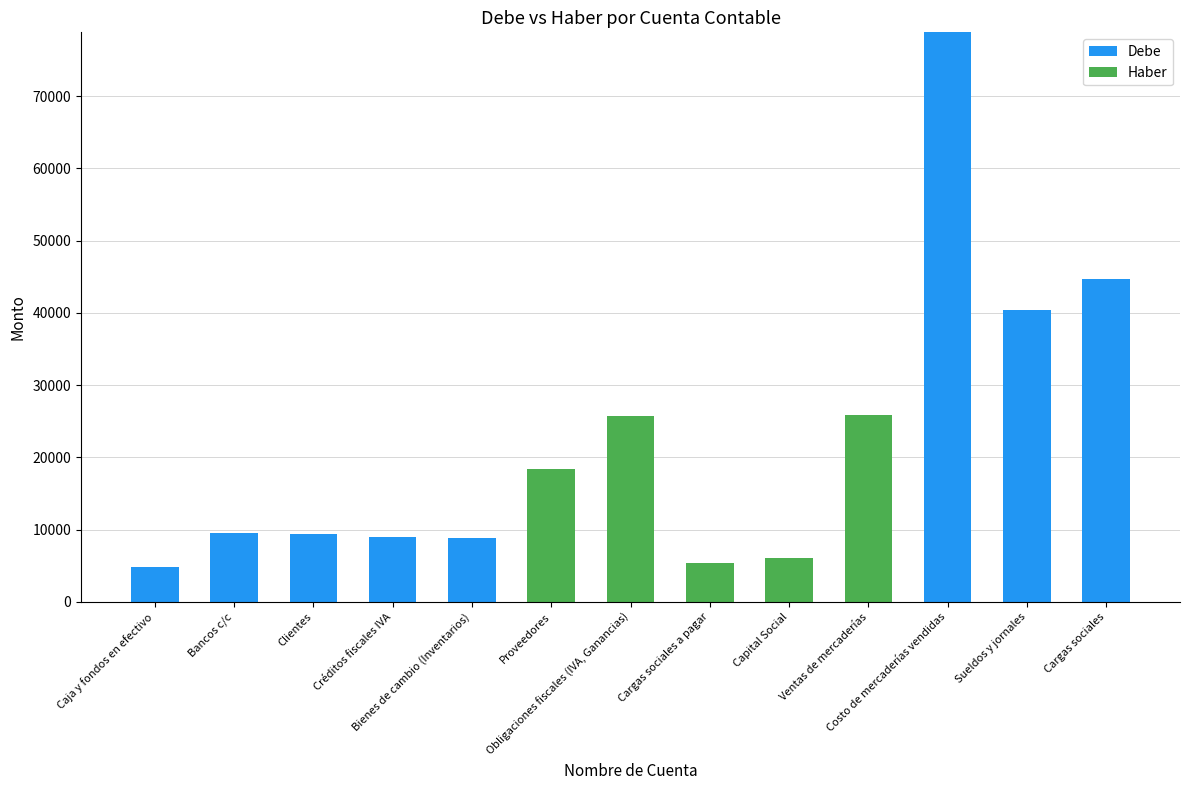

What is the maximum value for Debe?

78831.9